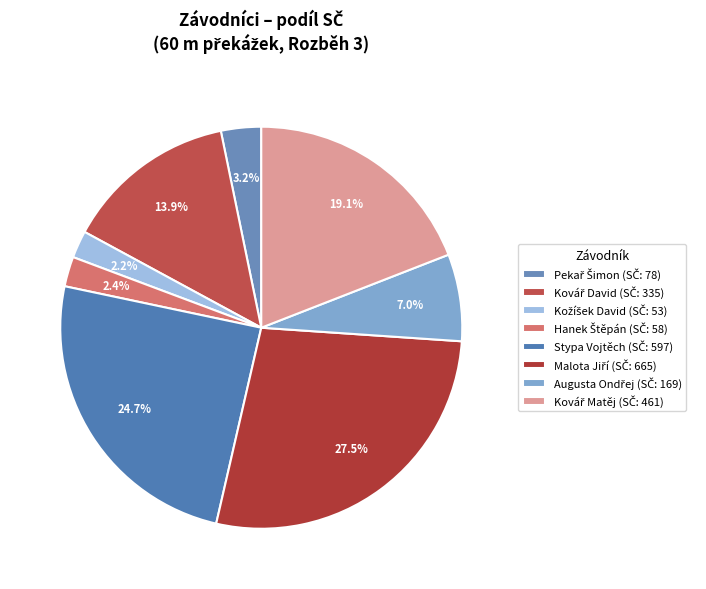

How many segments does this pie chart have?

8